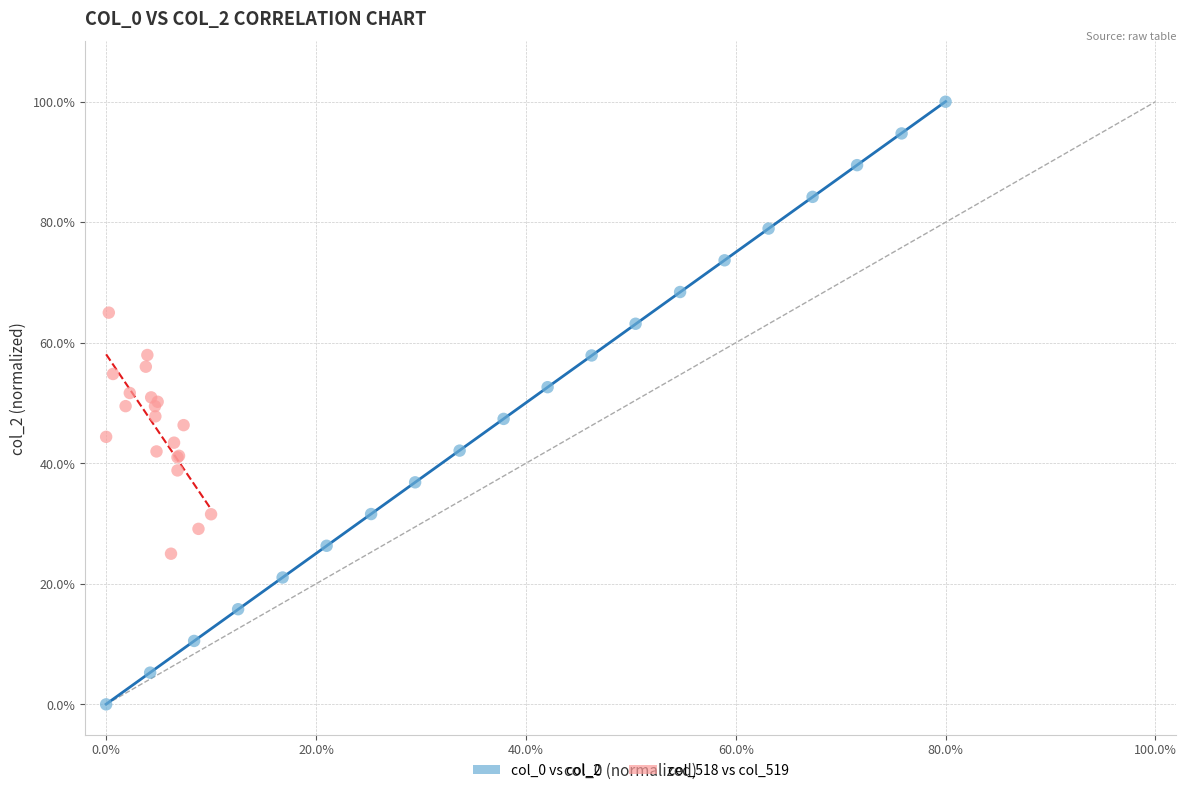

Which series has the widest spread of Y values?

col_0 vs col_2